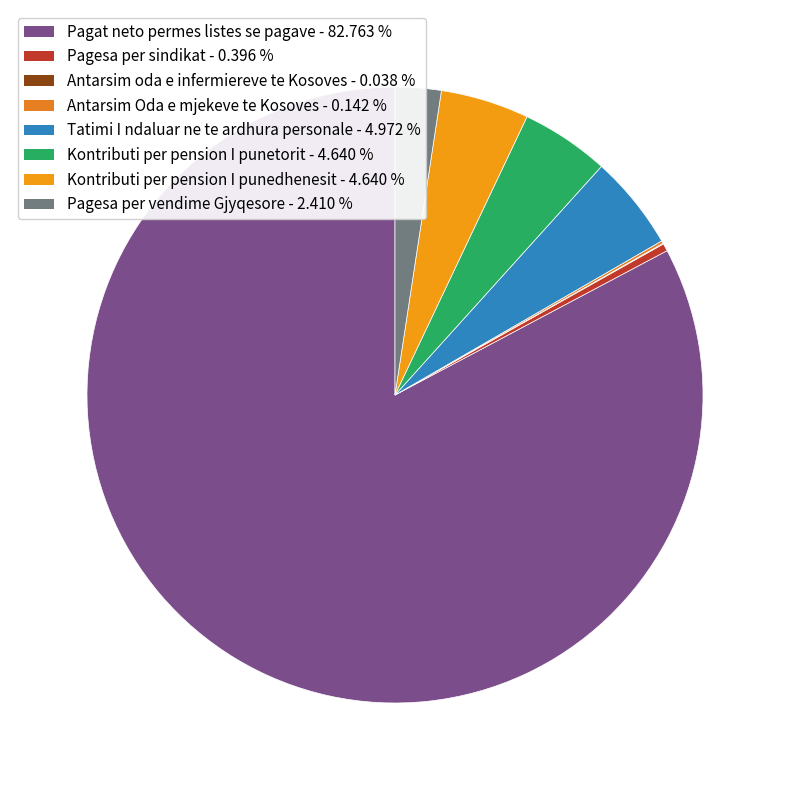

Rank the categories by value from highest to lowest.

Pagat neto permes listes se pagave, Tatimi I ndaluar ne te ardhura personale, Kontributi per pension I punetorit, Kontributi per pension I punedhenesit, Pagesa per vendime Gjyqesore, Pagesa per sindikat, Antarsim Oda e mjekeve te Kosoves, Antarsim oda e infermiereve te Kosoves